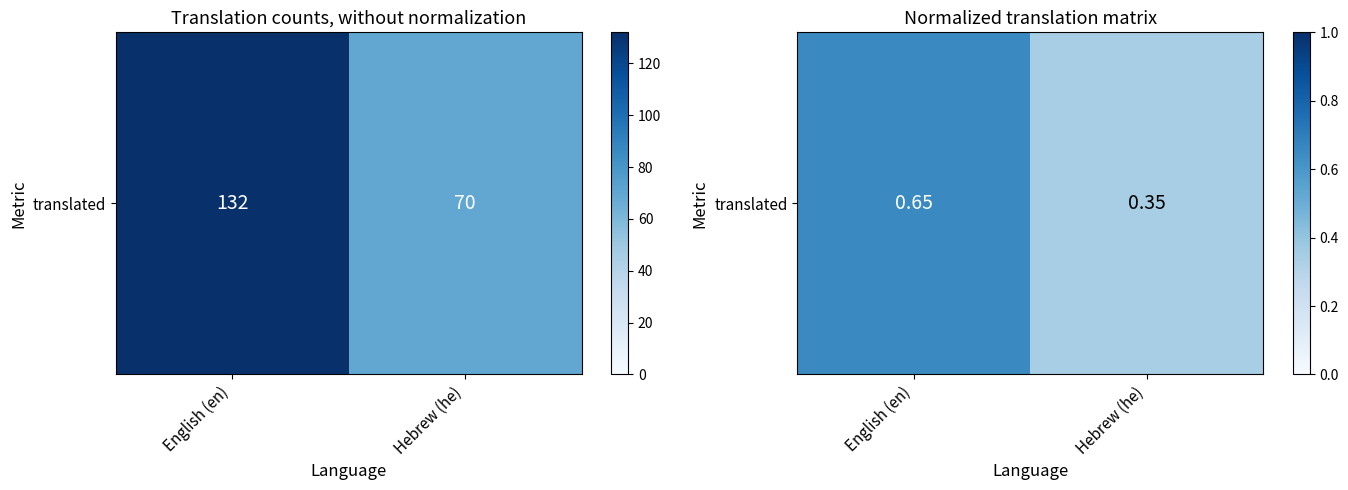

How many values are between 0 and 1?

2